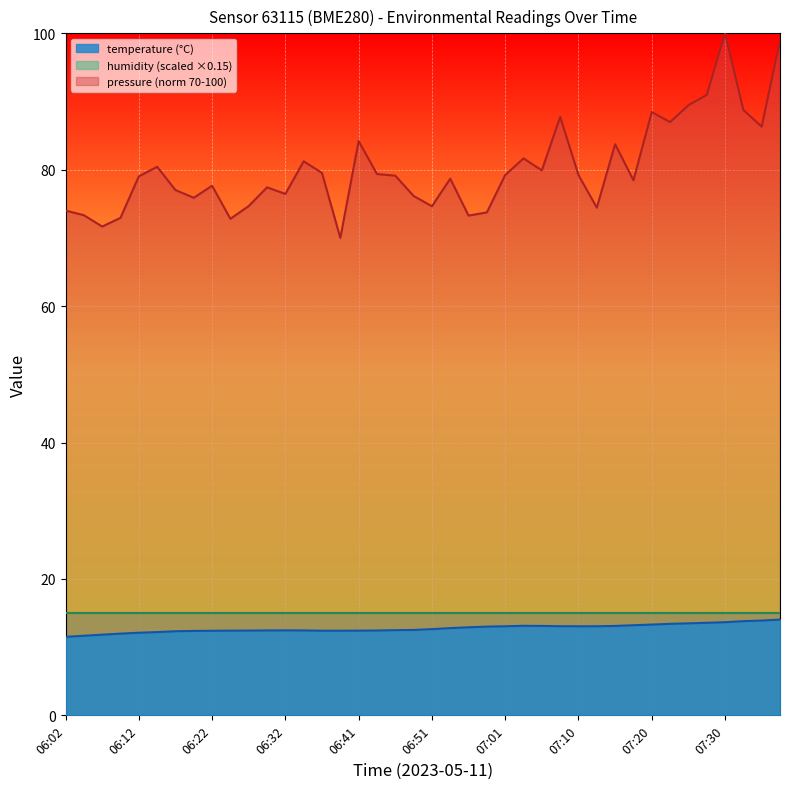

List the labels in order of value, smallest first.

06:02, 06:04, 06:07, 06:10, 06:12, 06:15, 06:17, 06:19, 06:22, 06:36, 06:39, 06:24, 06:41, 06:27, 06:44, 06:29, 06:34, 06:32, 06:46, 06:48, 06:51, 06:53, 06:56, 06:58, 07:01, 07:10, 07:13, 07:08, 07:05, 07:15, 07:03, 07:18, 07:20, 07:22, 07:25, 07:27, 07:30, 07:32, 07:35, 07:37